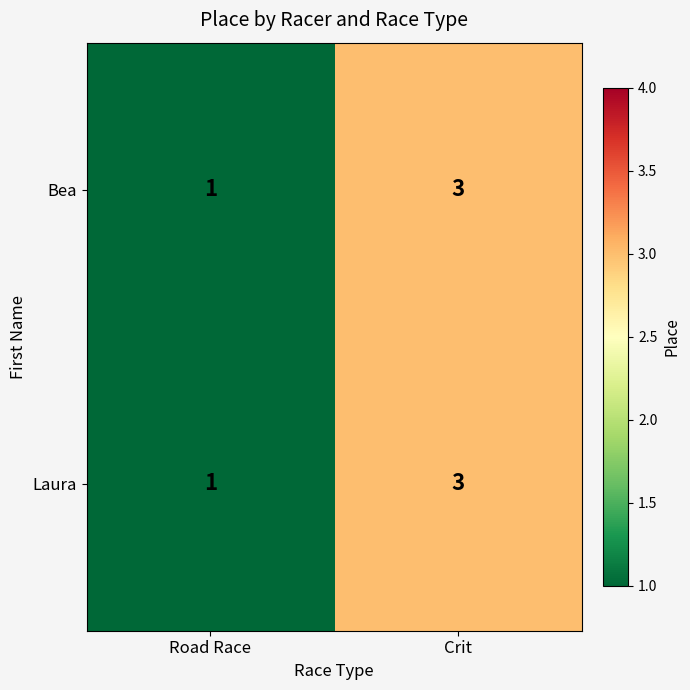

Where is Laura nearest to the value 2?

Road Race